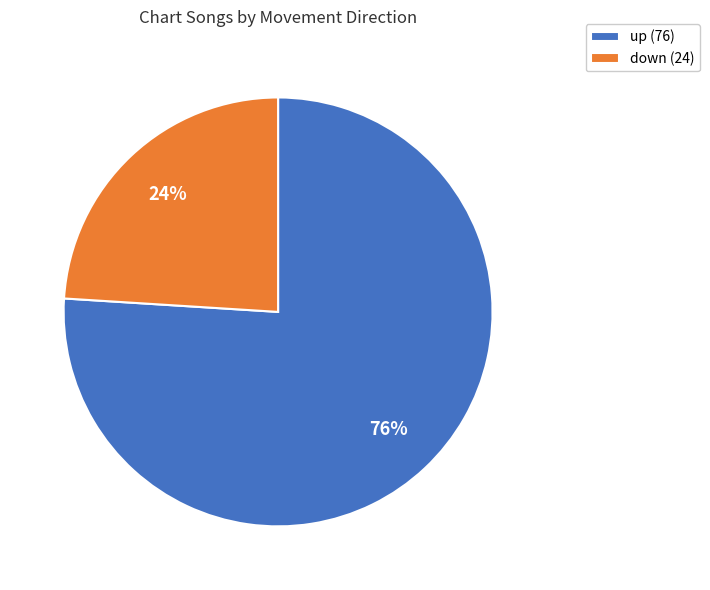

How many segments does this pie chart have?

2